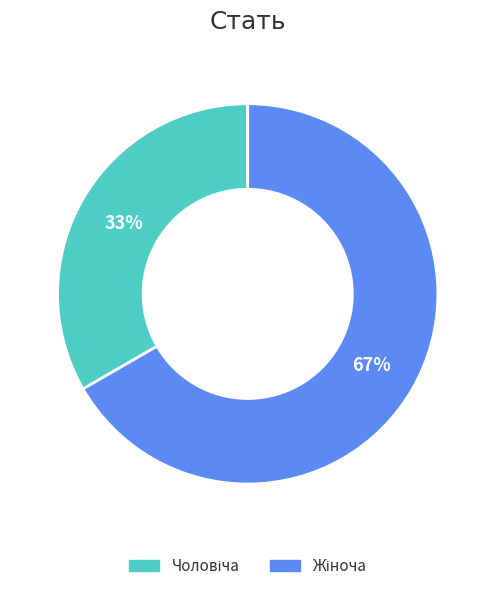

Count the number of slices in the pie.

2